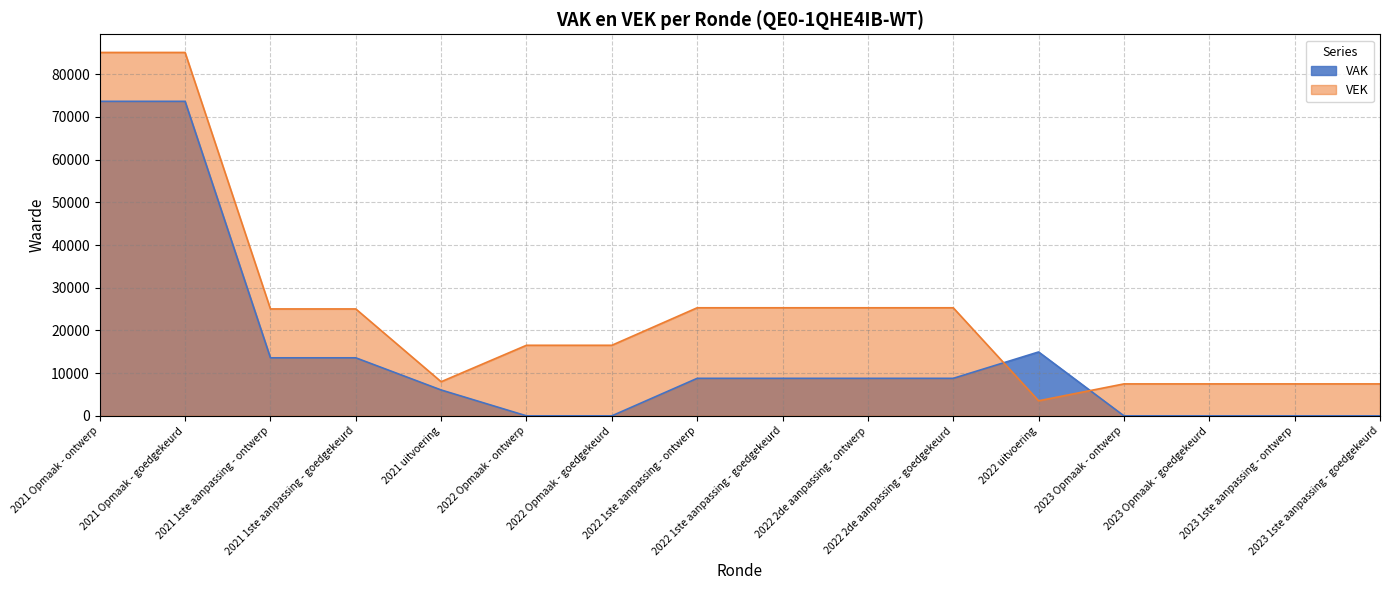

Where is the first local minimum for VEK?

2021 uitvoering